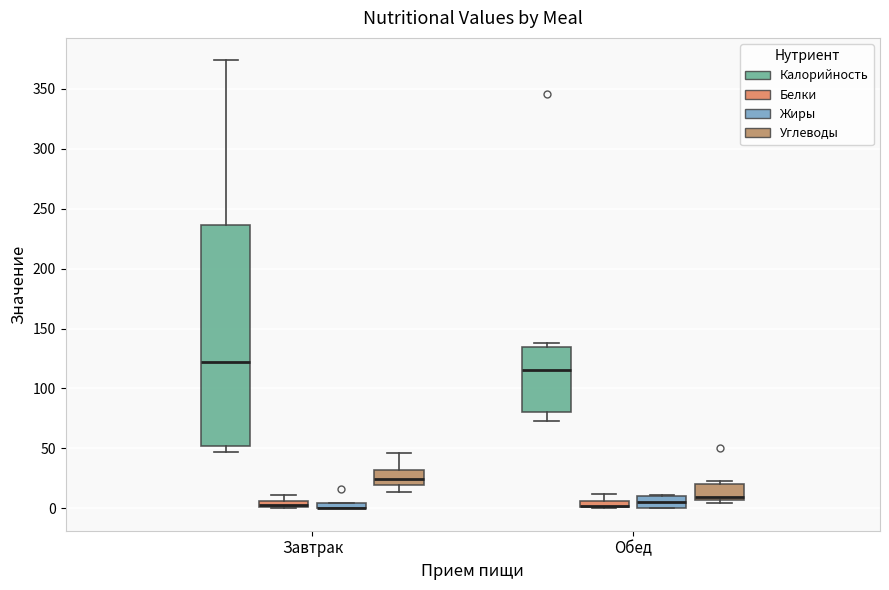

Where does the median line of the box for Завтрак (Углеводы) sit on the y-axis? The values are not printed on the chart, so give them approximately, as read against the axis.

25